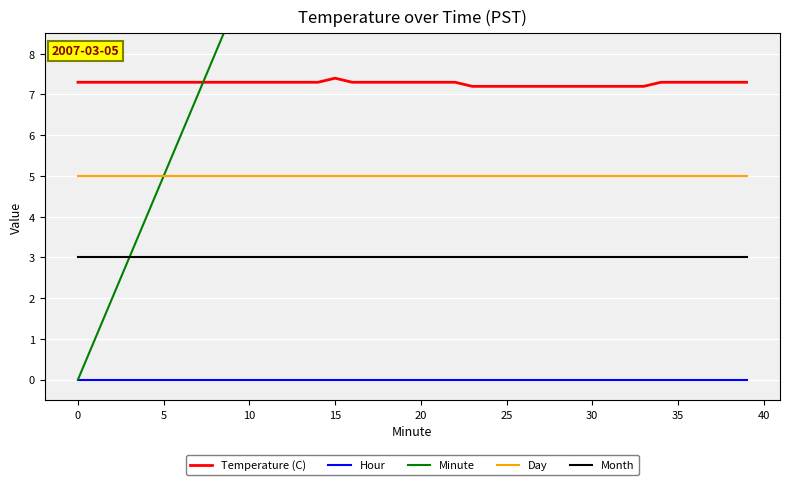

What is the average value of the Temperature (C) series?

7.3